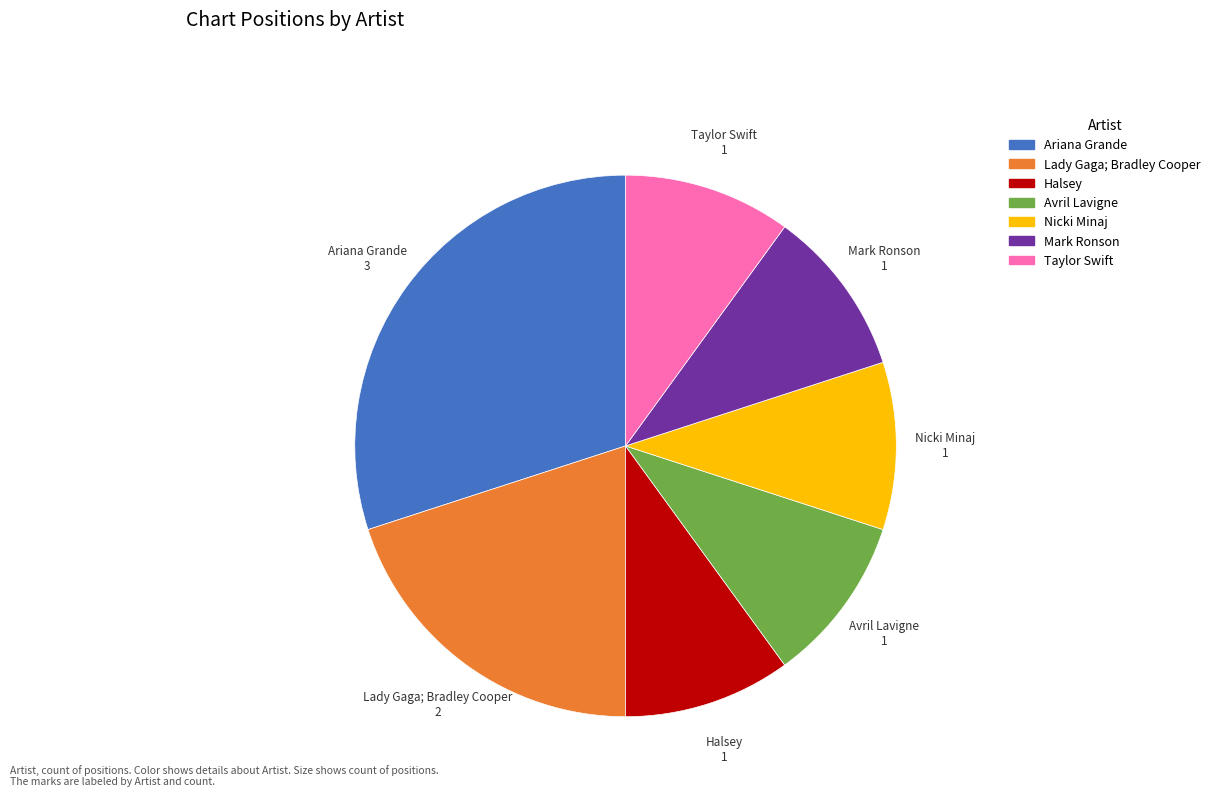

Approximately how many times larger is the value at Taylor Swift compared to Halsey?

1.0